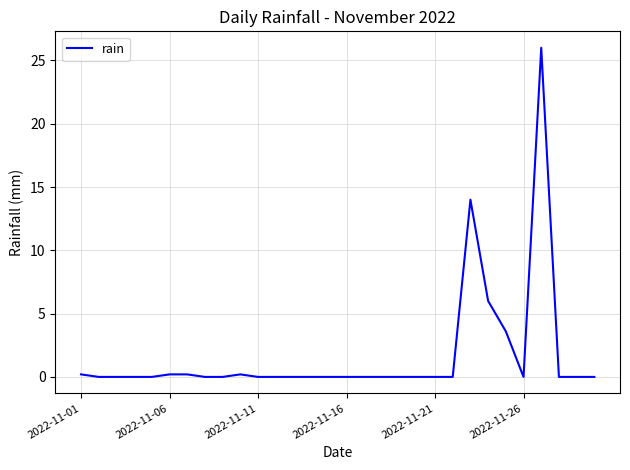

How many lines are shown in the chart?

1